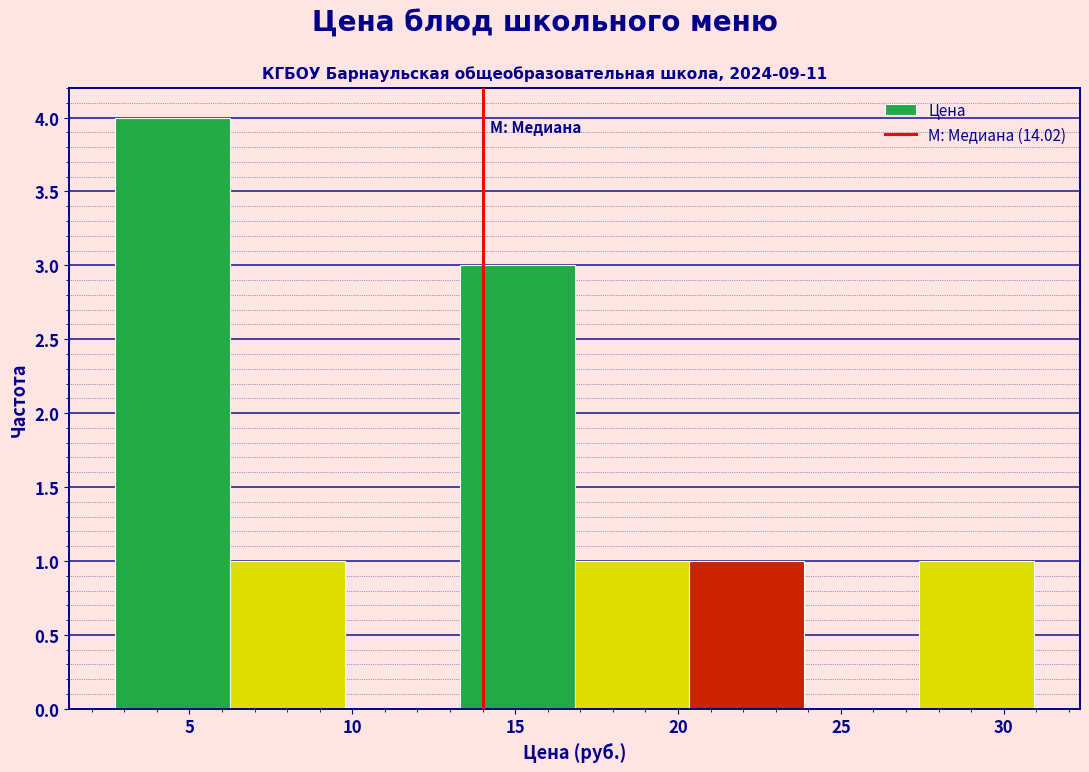

What is the height of the bar covering 2.5 to 6.0 on the x-axis? Neither the bar edges nor the heights are printed on the chart, so give them approximately, as read against the axes.

4